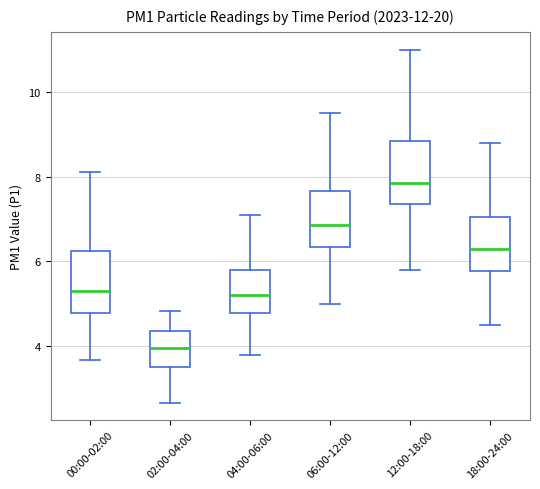

Which box's median line is the highest?

12:00-18:00